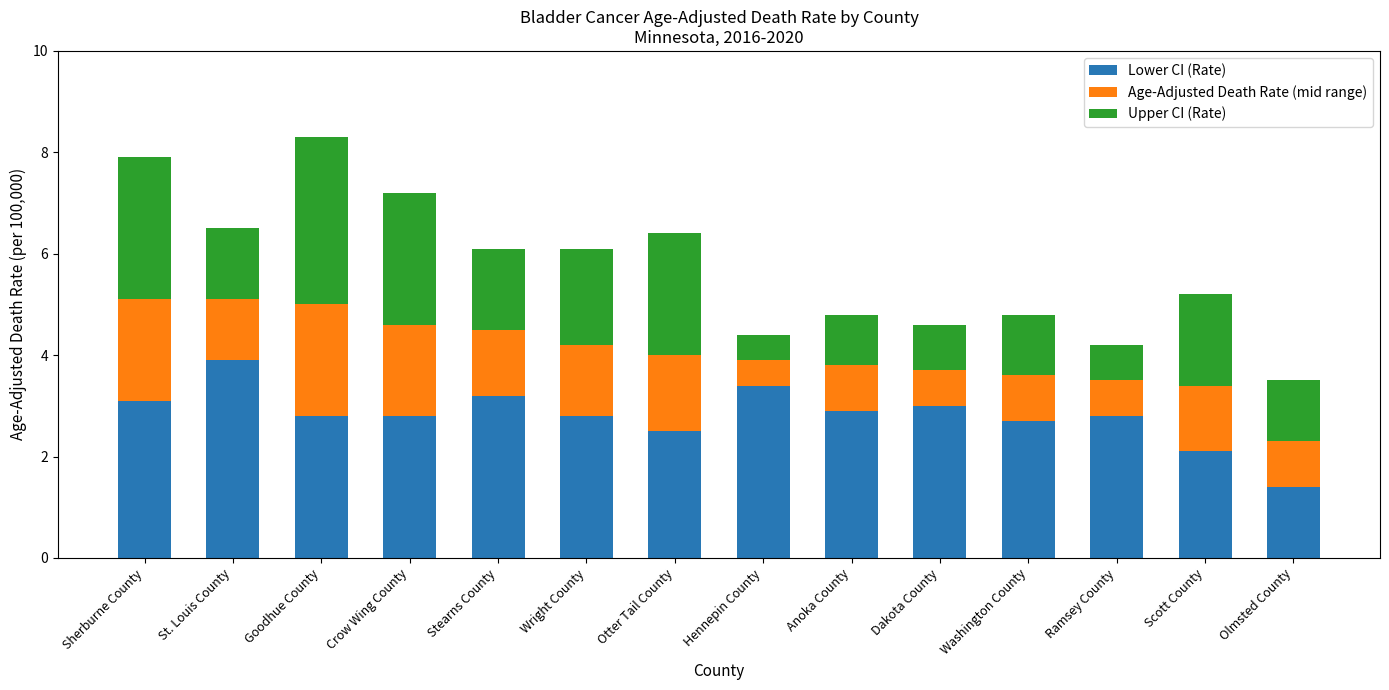

What is the sum of the Lower CI (Rate) values at St. Louis County and Stearns County?

7.1